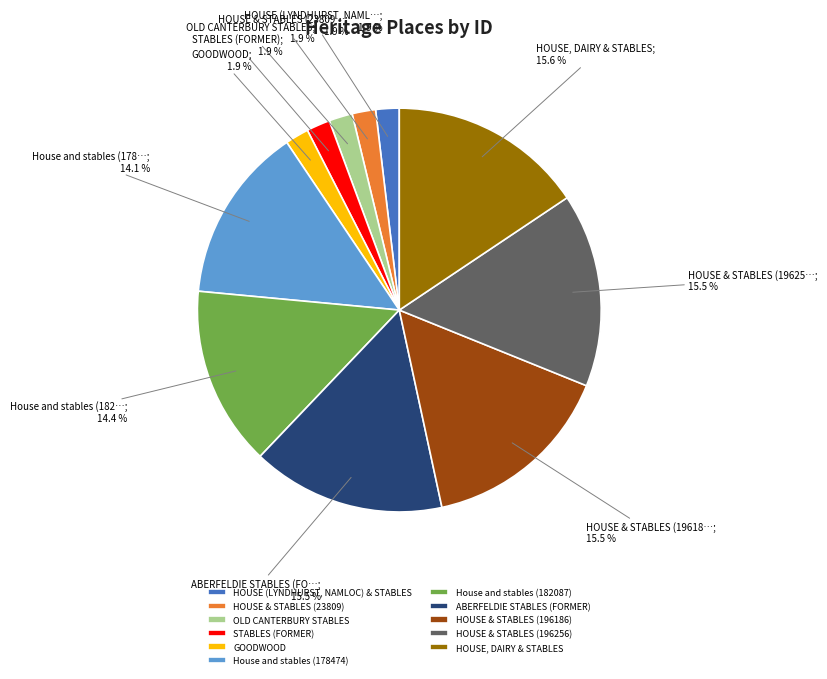

Does any single category account for the majority?

No